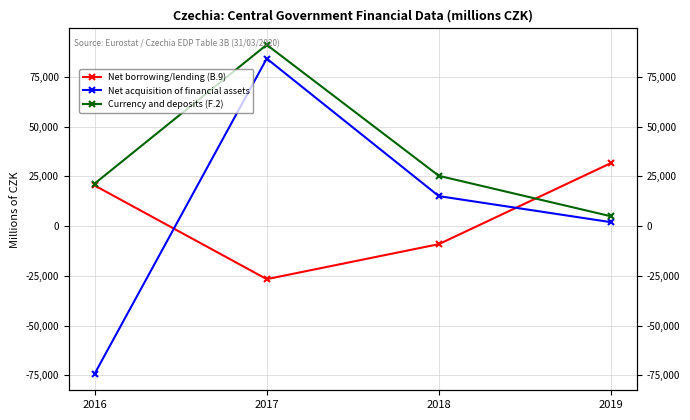

What is the difference between the Net borrowing/lending (B.9) values at 2017 and 2019?

58298